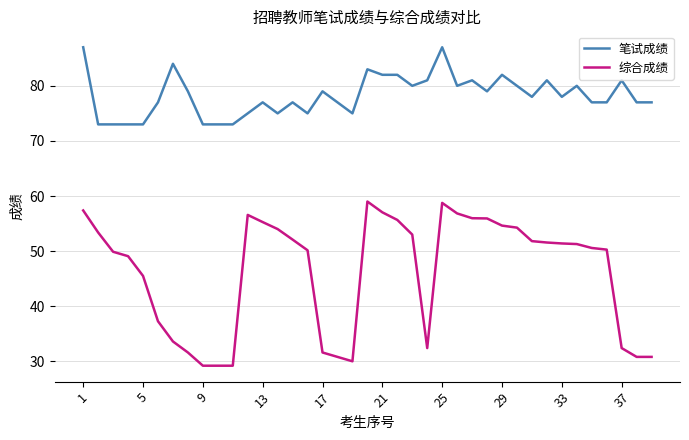

Which series has the largest total across all categories?

笔试成绩